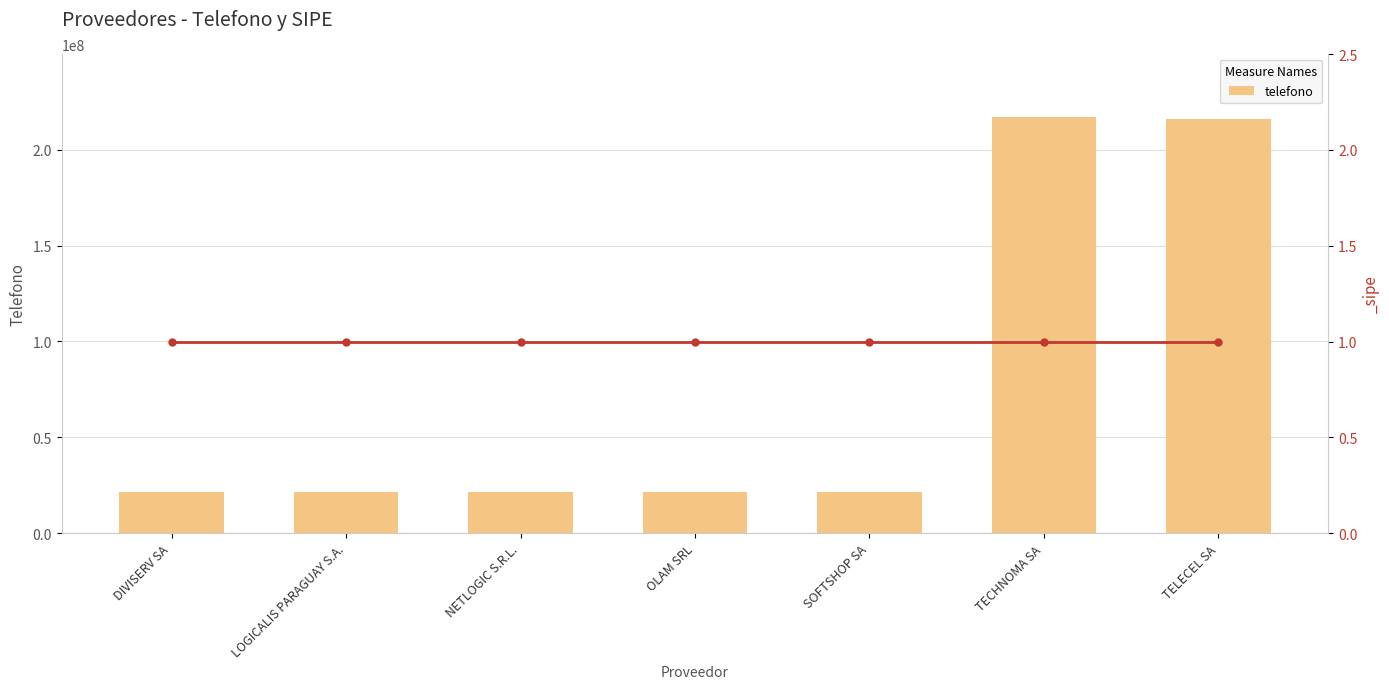

What position from the right is TECHNOMA SA?

2